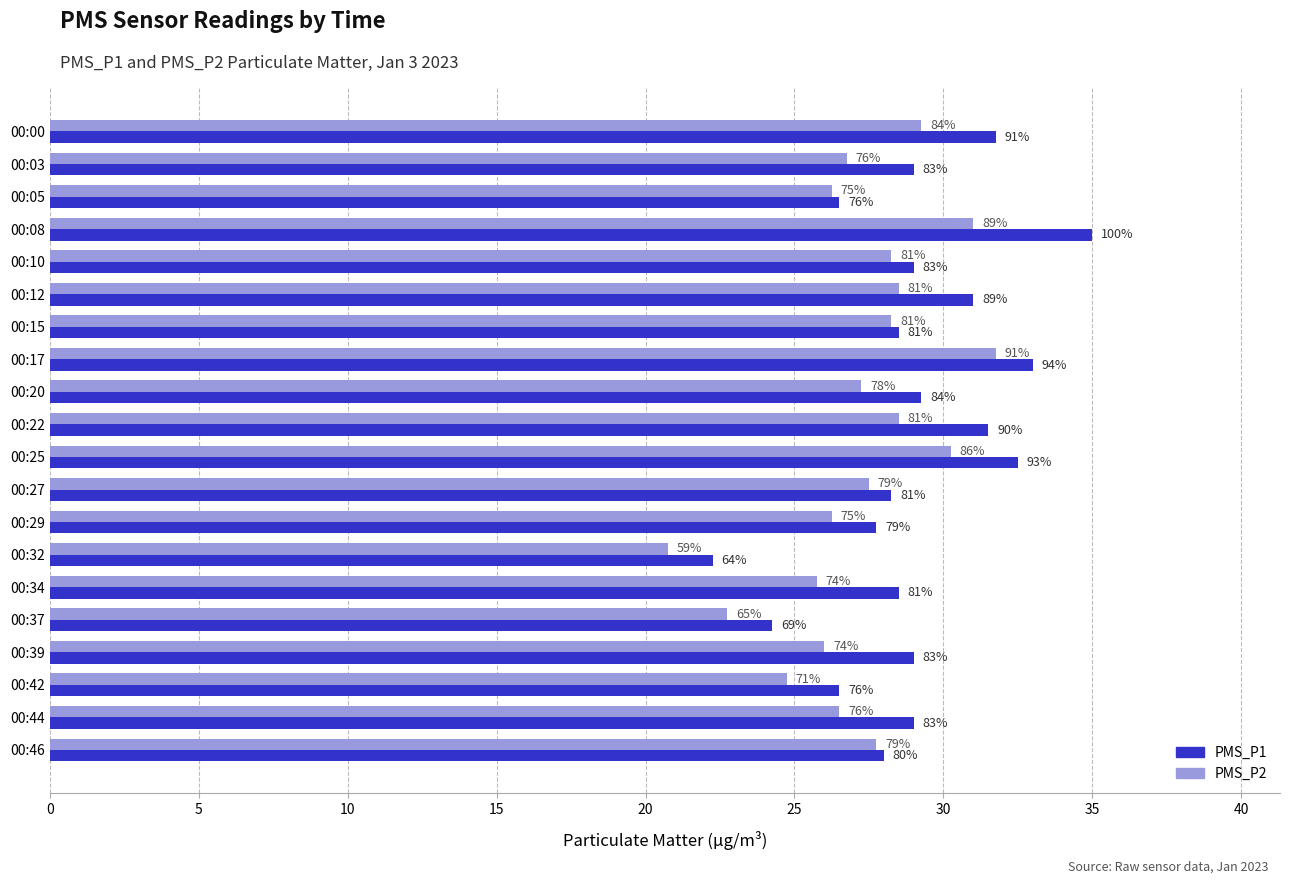

What are all the series names shown in the legend?

PMS_P1, PMS_P2